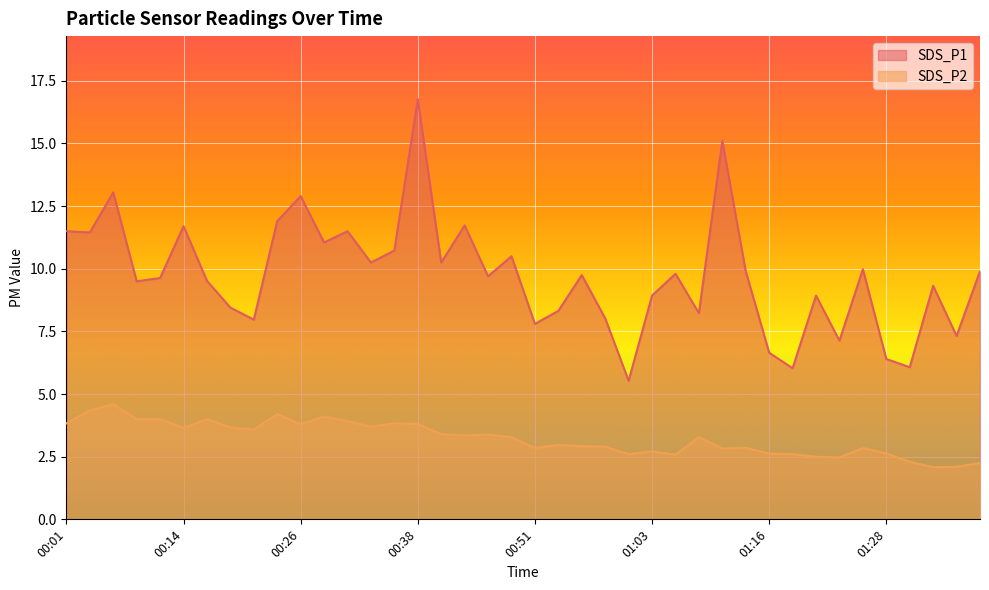

What position from the right is 01:11?

12